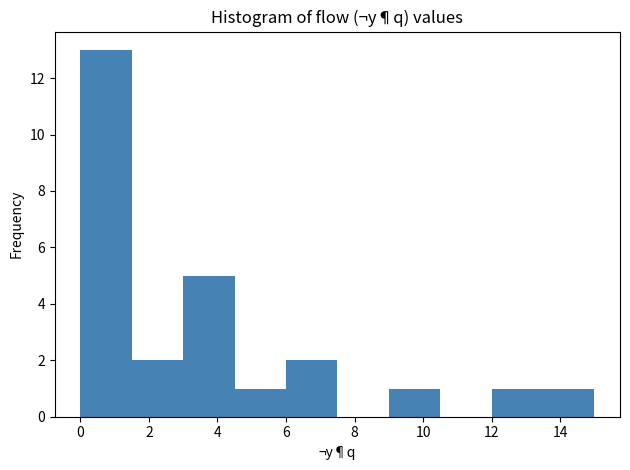

Reading left to right, transcribe this chart: for each bar, give the range it covers on the x-axis and its height. Neither the bar edges nor the heights are printed on the chart, so give them approximately, as read against the axes.

0.0 to 1.5: 13
1.5 to 3.0: 2
3.0 to 4.5: 5
4.5 to 6.0: 1
6.0 to 7.5: 2
7.5 to 9.0: 0
9.0 to 10.5: 1
10.5 to 12.0: 0
12.0 to 13.5: 1
13.5 to 15.0: 1